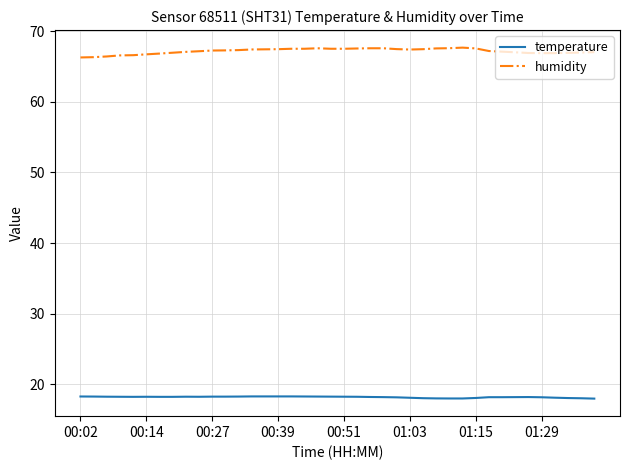

What is the lowest value of the temperature series?

18.0